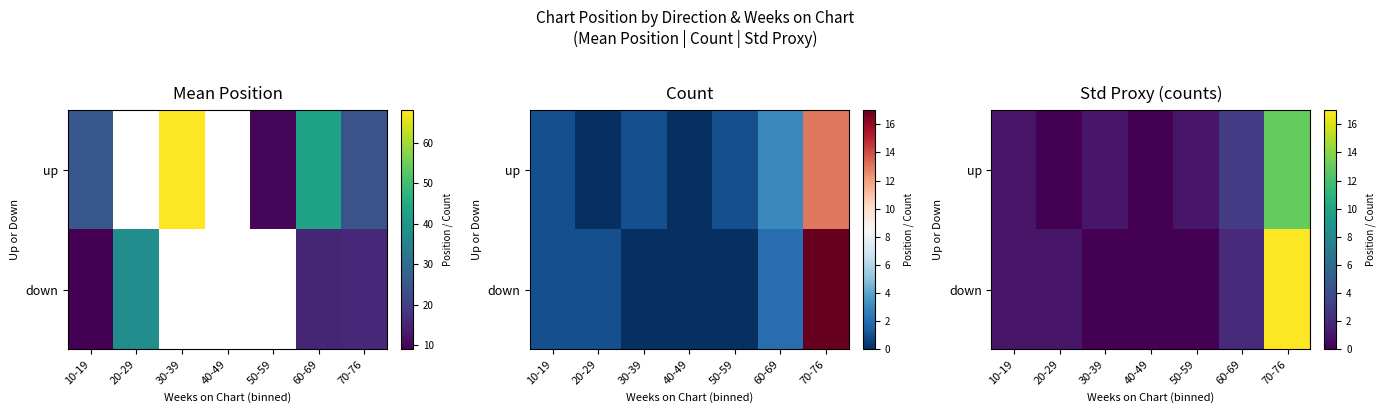

Which label corresponds to the smallest value in the chart?

20-29